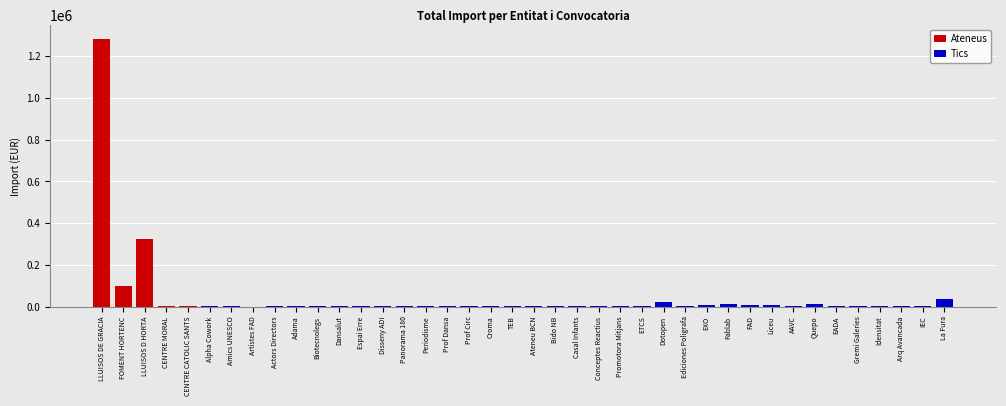

At Alpha Cowork, list the series in order from largest to smallest.

Tics, Ateneus